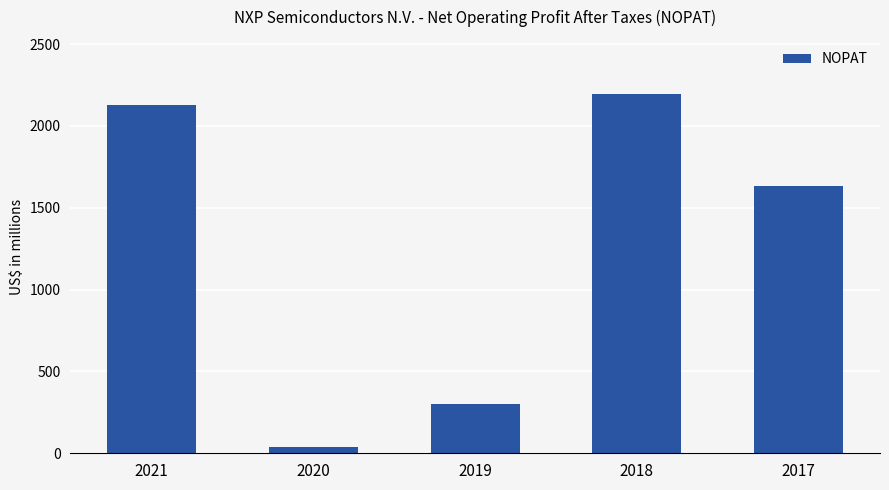

At which category does the chart reach its minimum across all series?

2020